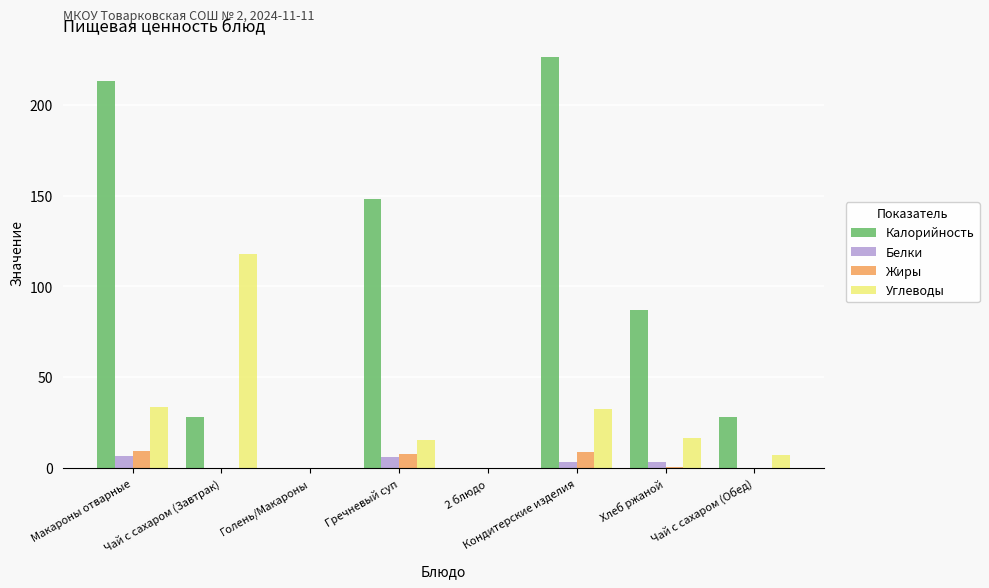

Is the value of Углеводы at Макароны отварные greater than the value of Белки at Кондитерские изделия?

Yes